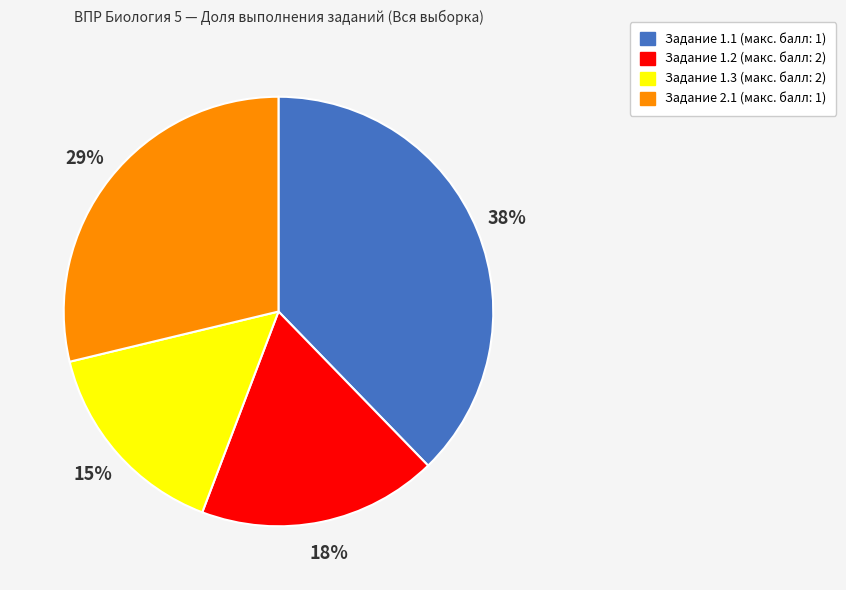

Is there any slice that represents more than half of the pie?

No